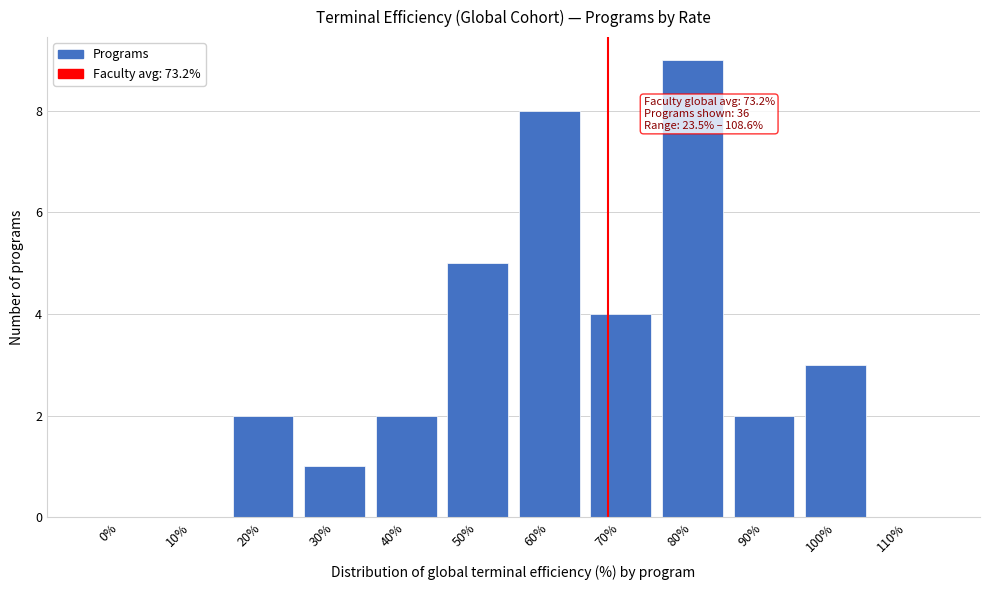

Reading left to right, list all the values displayed in this chart.

0%=0	10%=0	20%=2	30%=1	40%=2	50%=5	60%=8	70%=4	80%=9	90%=2	100%=3	110%=0